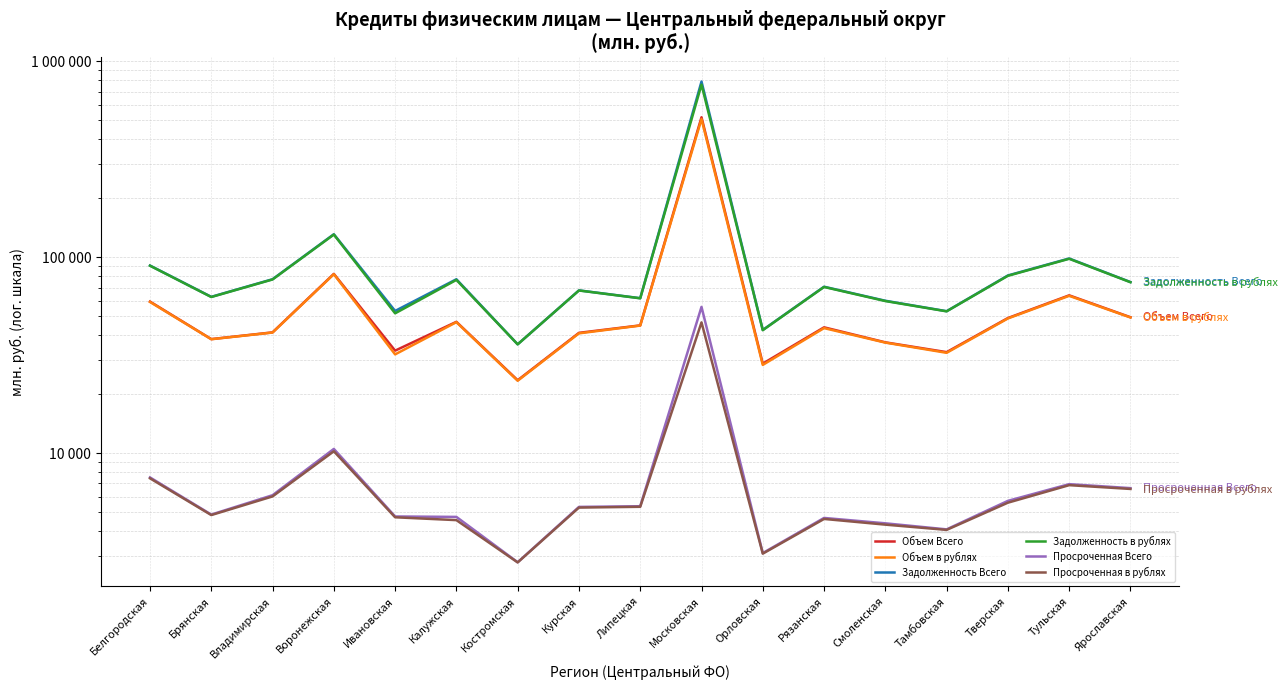

Between Курская and Воронежская, which is larger?

Воронежская